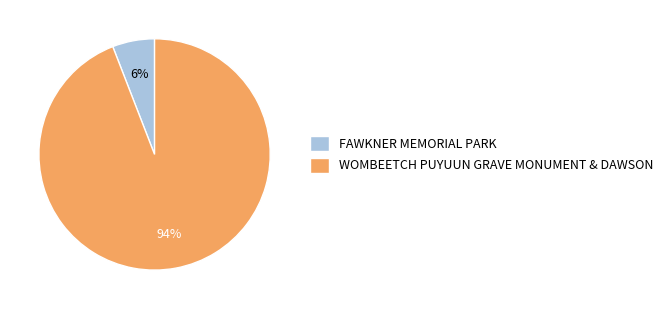

Combined, do WOMBEETCH PUYUUN GRAVE MONUMENT & DAWSON and FAWKNER MEMORIAL PARK account for over 50%?

Yes